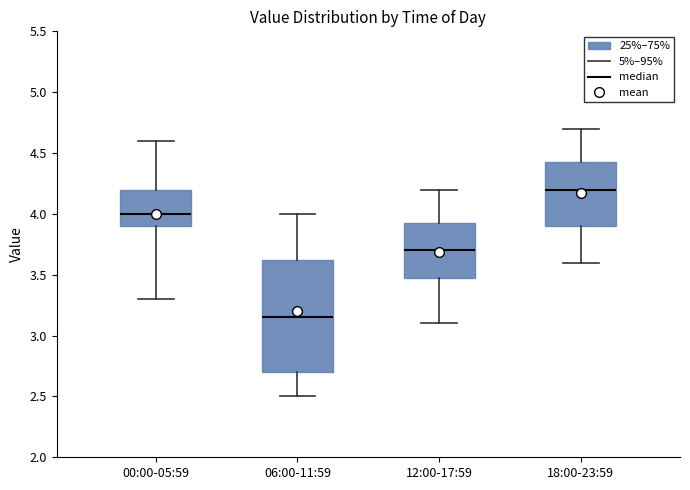

Where is the upper edge of the box for 00:00-05:59 on the y-axis? The values are not printed on the chart, so give them approximately, as read against the axis.

4.20